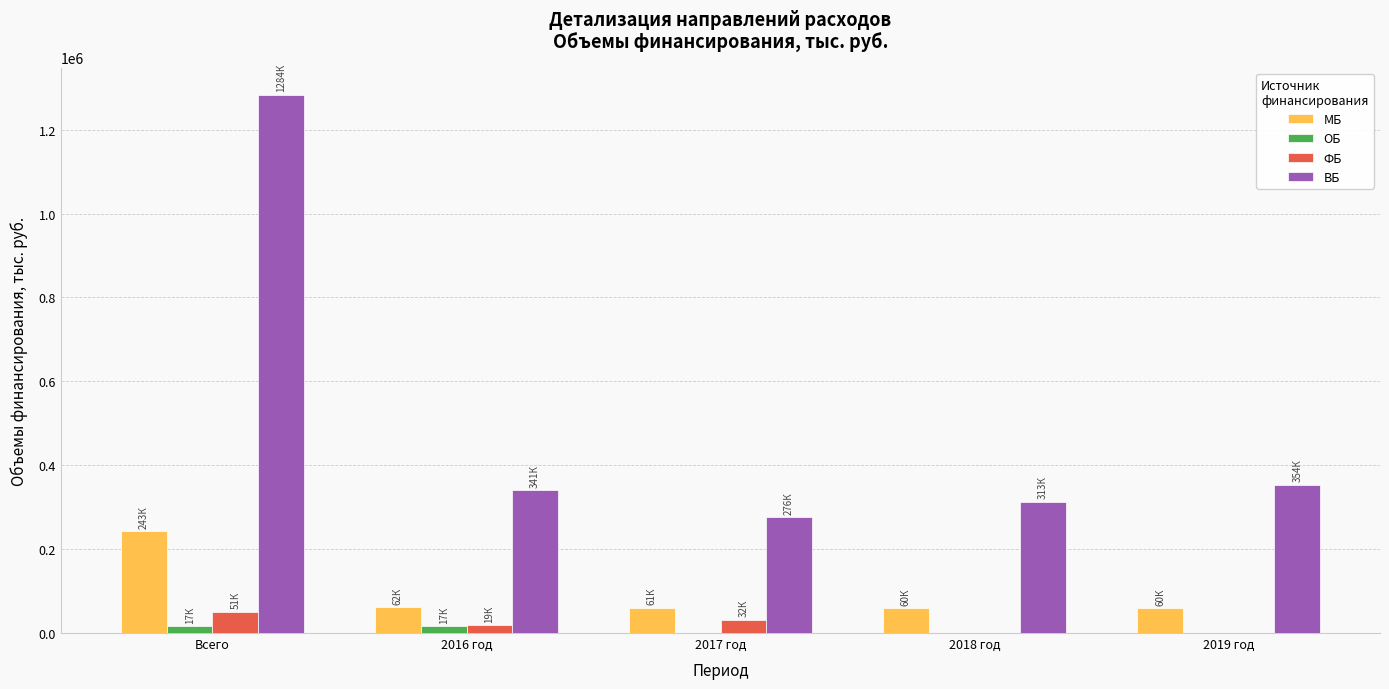

What is the highest value of the ФБ series?

50792.4